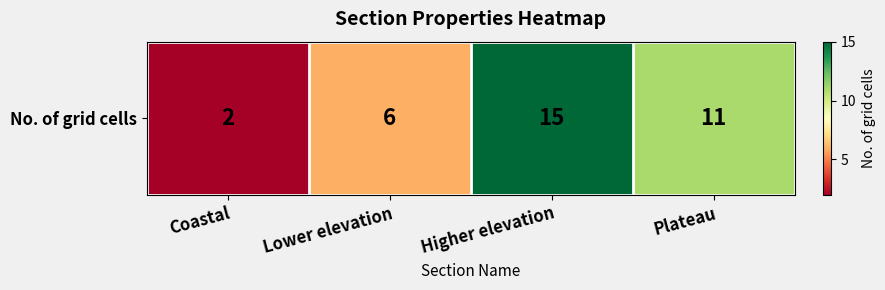

What is the maximum value shown in the chart?

15